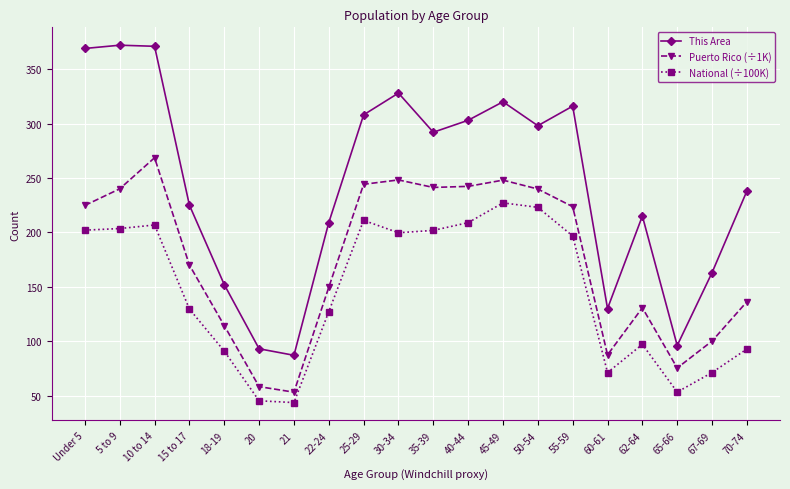

How many categories are shown in the chart?

20